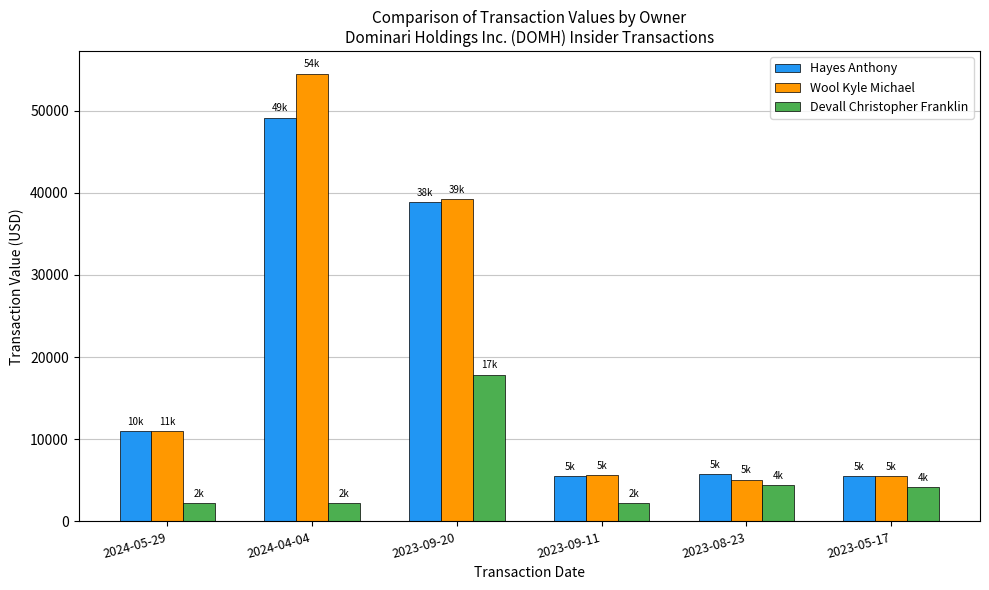

At which category is the sum across all series the highest?

2024-04-04